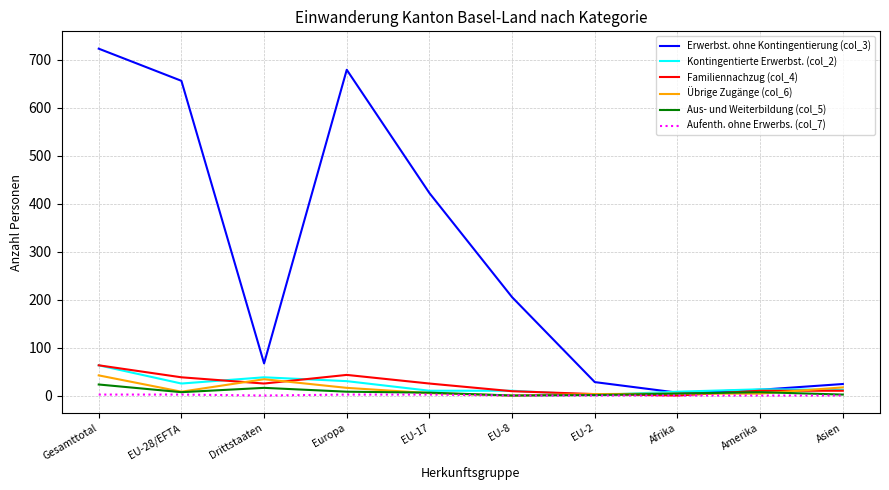

What is the total value across all series at Afrika?

22